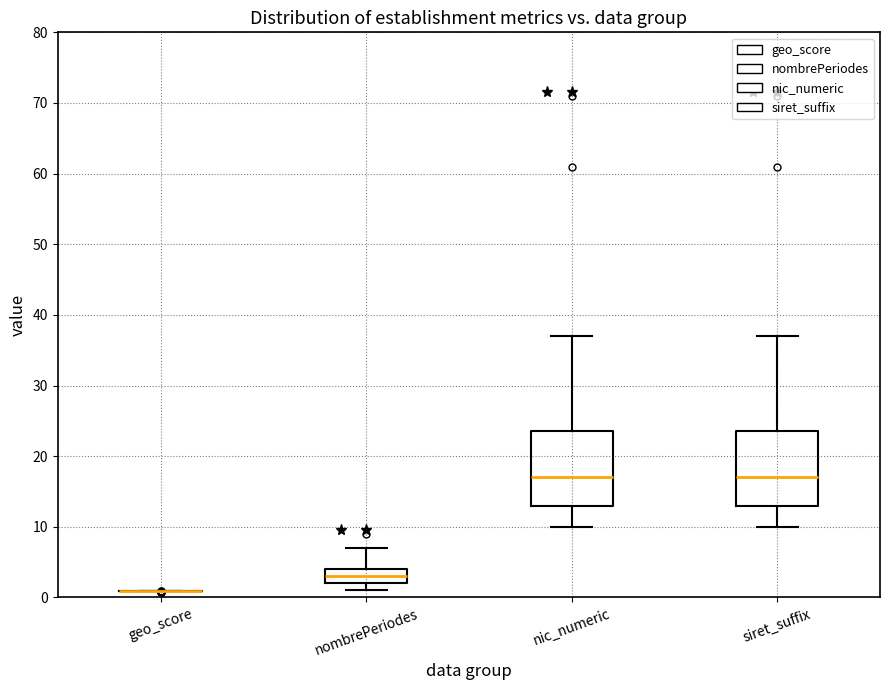

Where does the upper whisker of the box for nic_numeric end on the y-axis? The values are not printed on the chart, so give them approximately, as read against the axis.

37